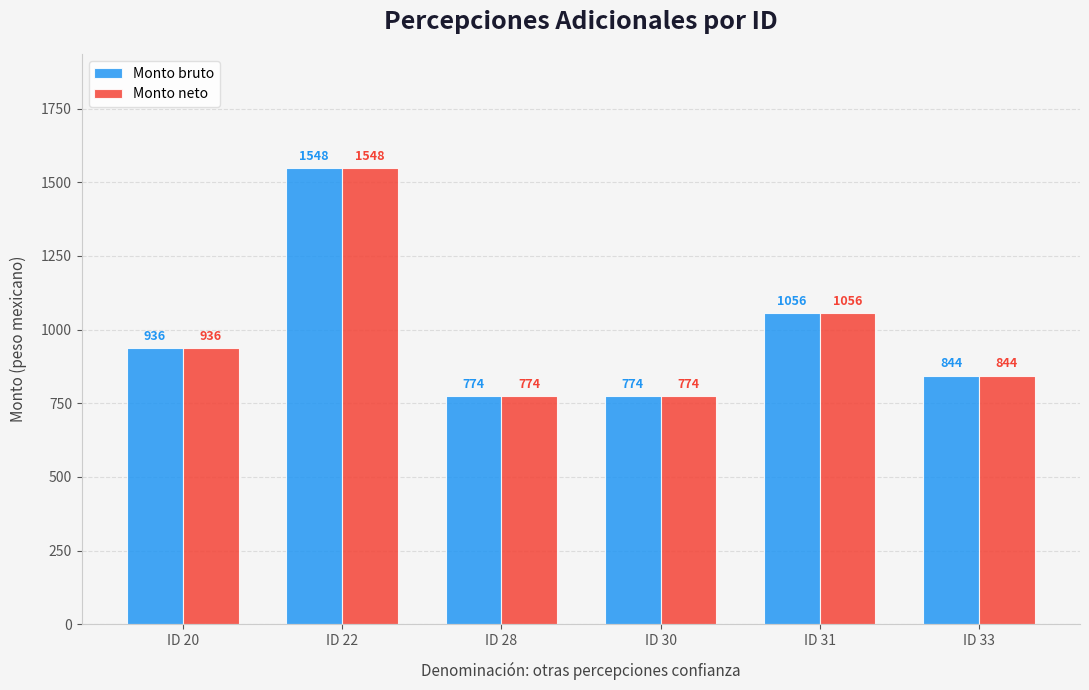

Is the value of Monto neto at ID 30 greater than the value of Monto bruto at ID 33?

No